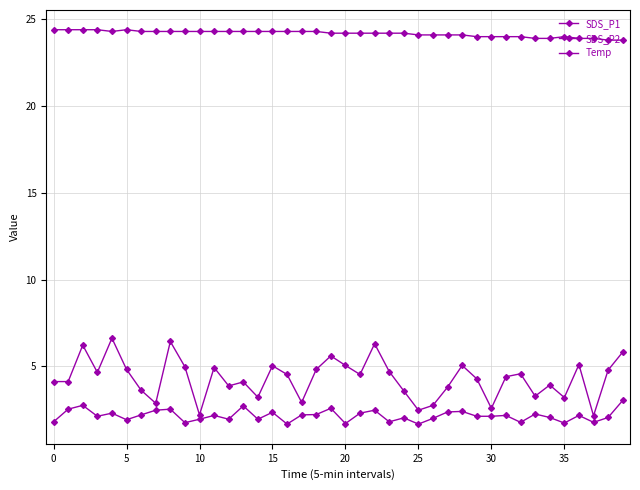

How many interior local valleys does the SDS_P1 series have?

12